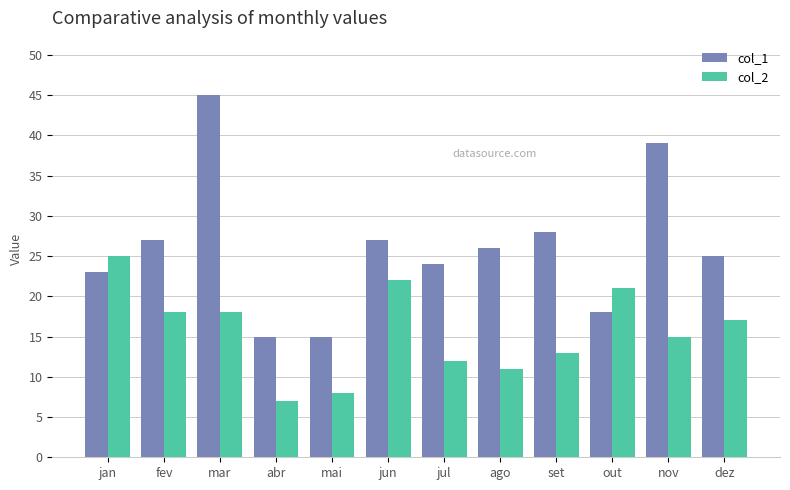

Count the number of categories in the chart.

12